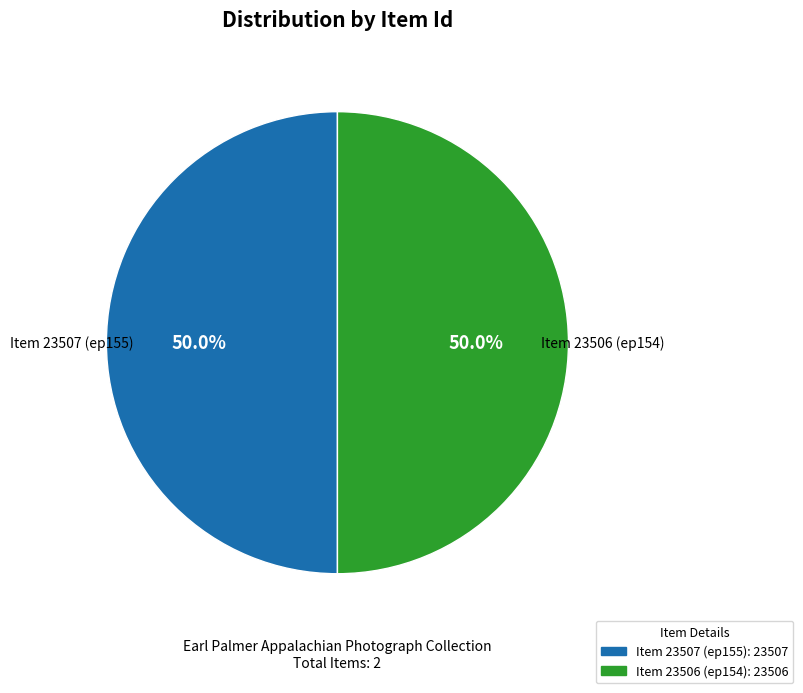

True or false: Item 23506 (ep154) accounts for 50% of the total.

True